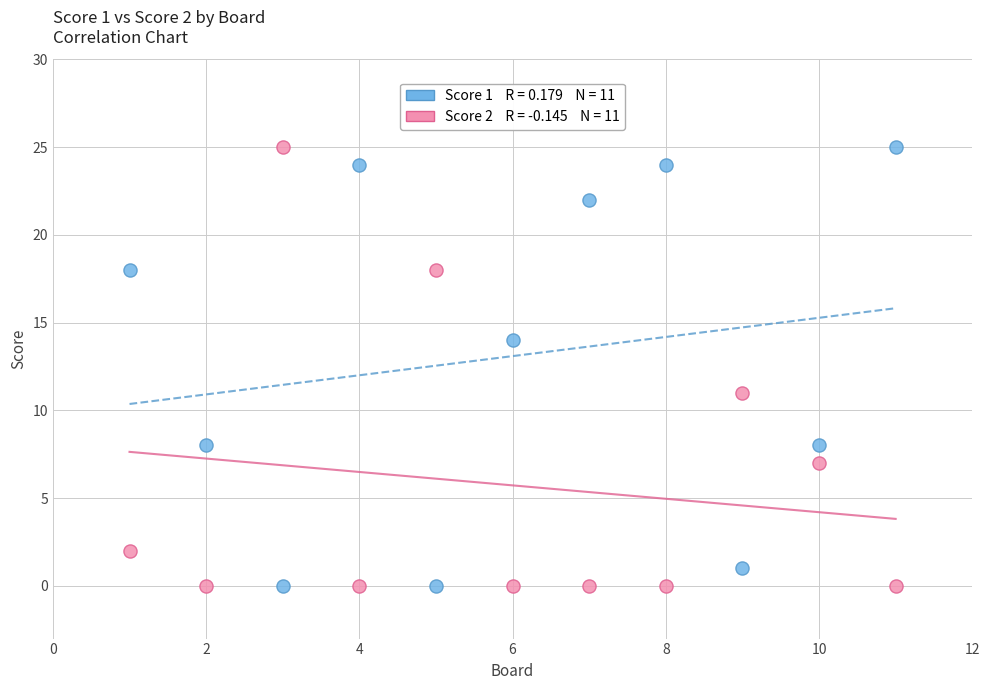

Across all series, what Y value is closest to 12?

11